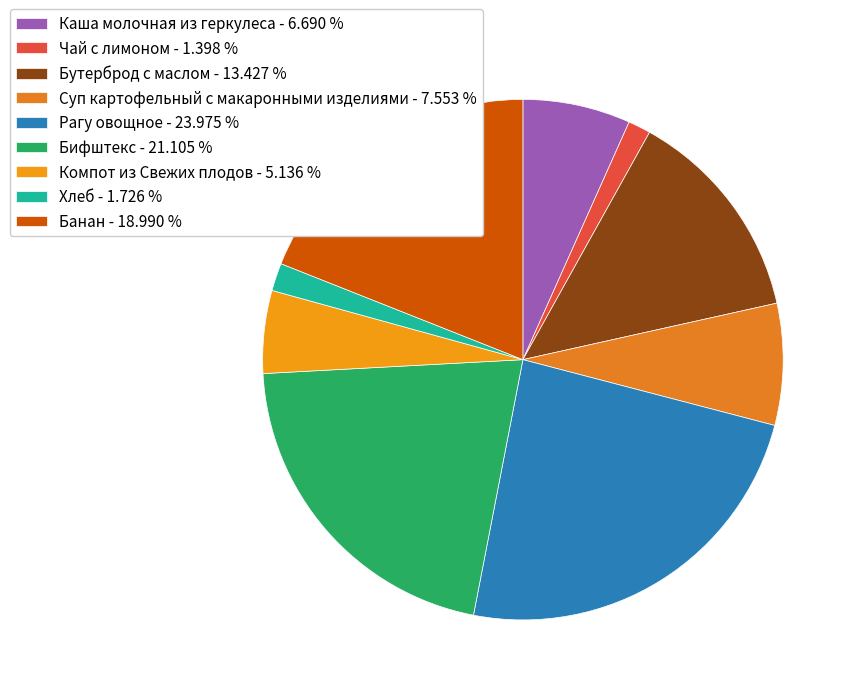

True or false: Бутерброд с маслом accounts for 13% of the total.

True